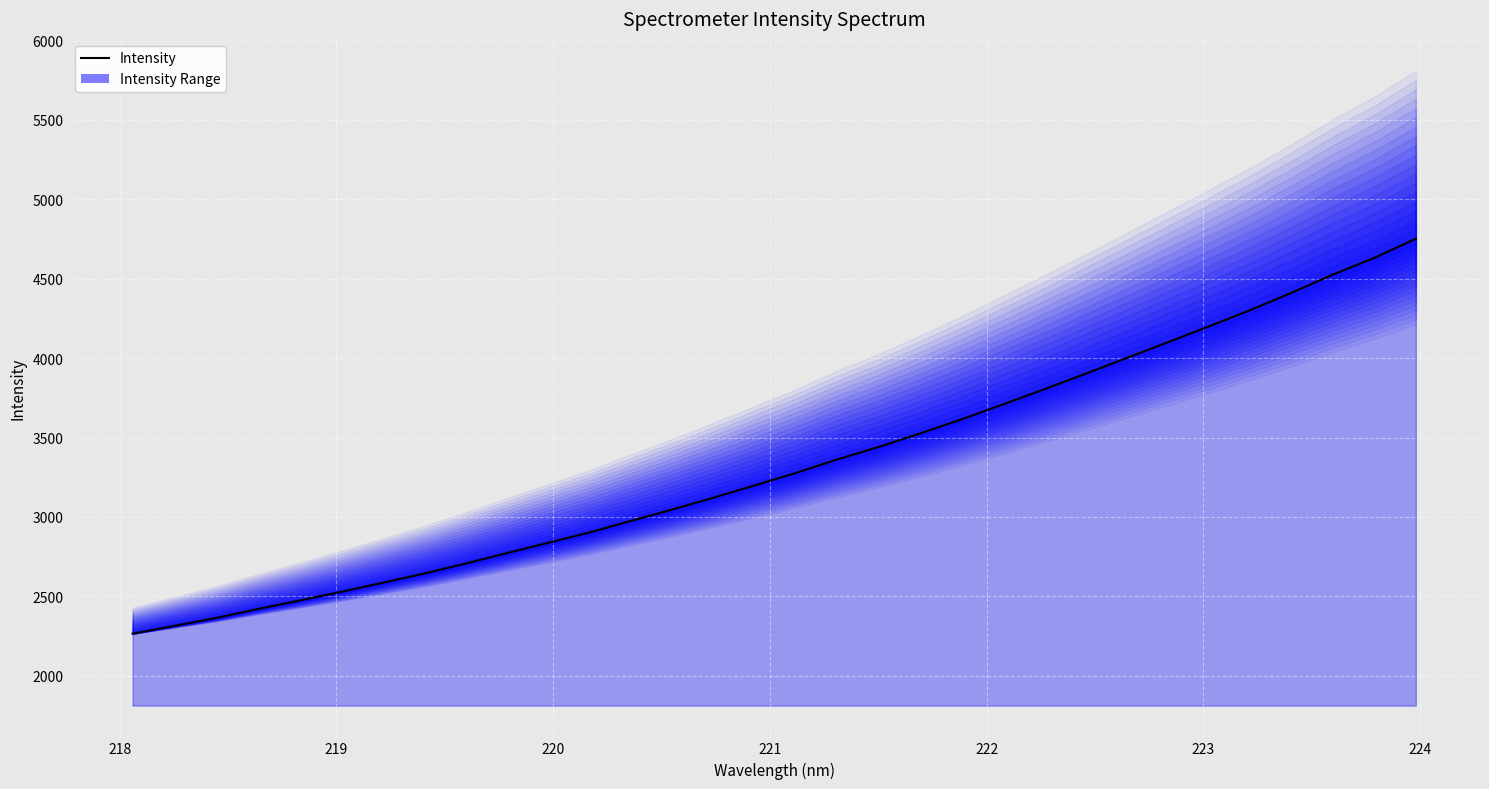

What is the minimum value shown in the chart?

2265.1